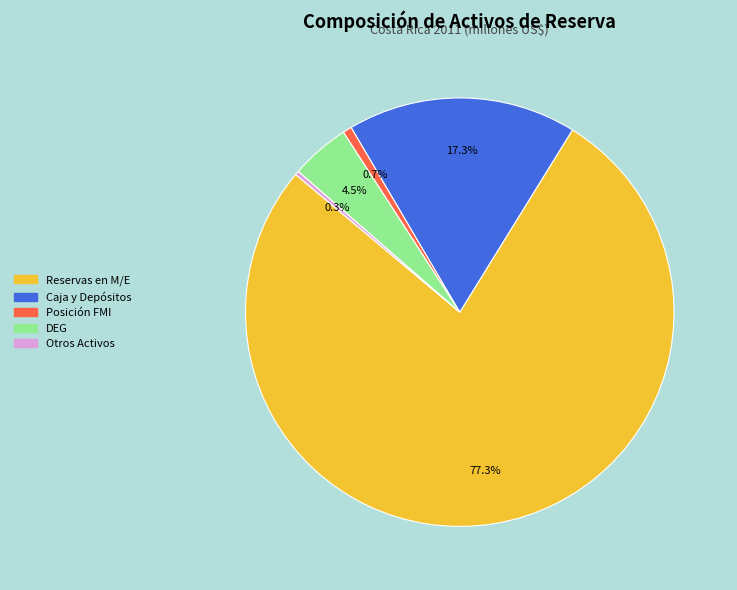

Is there any slice that represents more than half of the pie?

Yes